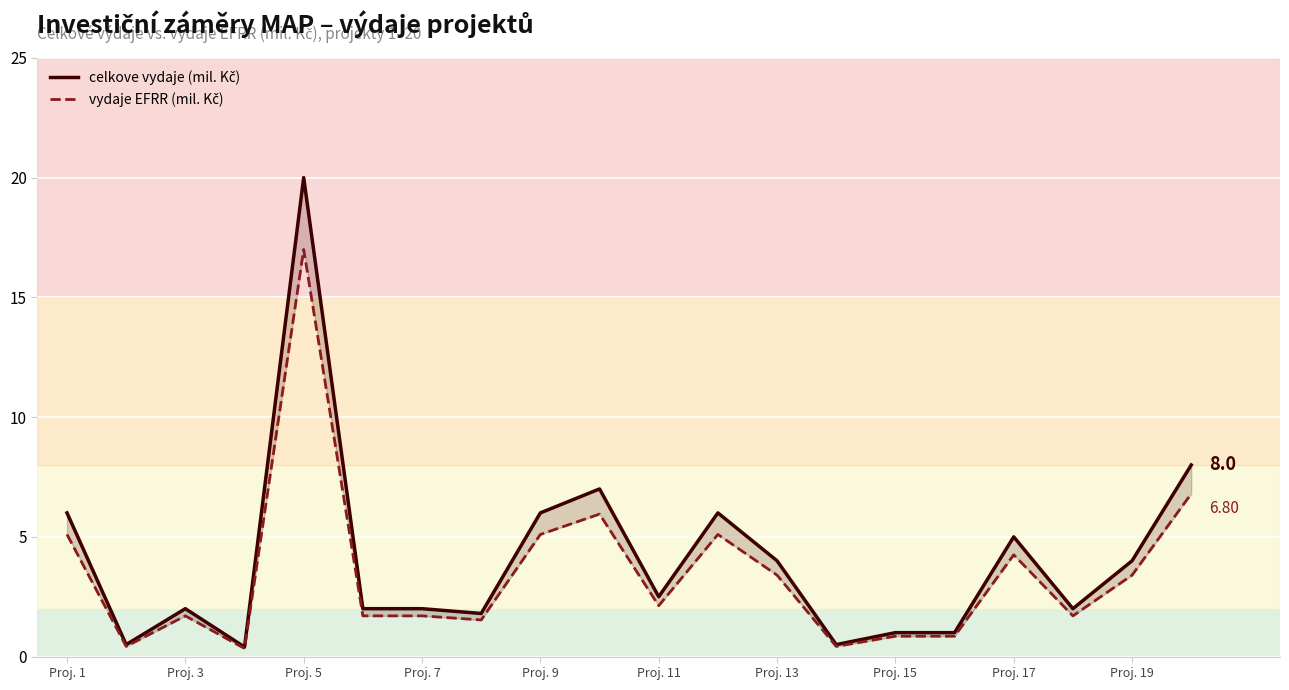

List the series in order of their overall mean, lowest first.

vydaje EFRR (mil. Kč), celkove vydaje (mil. Kč)